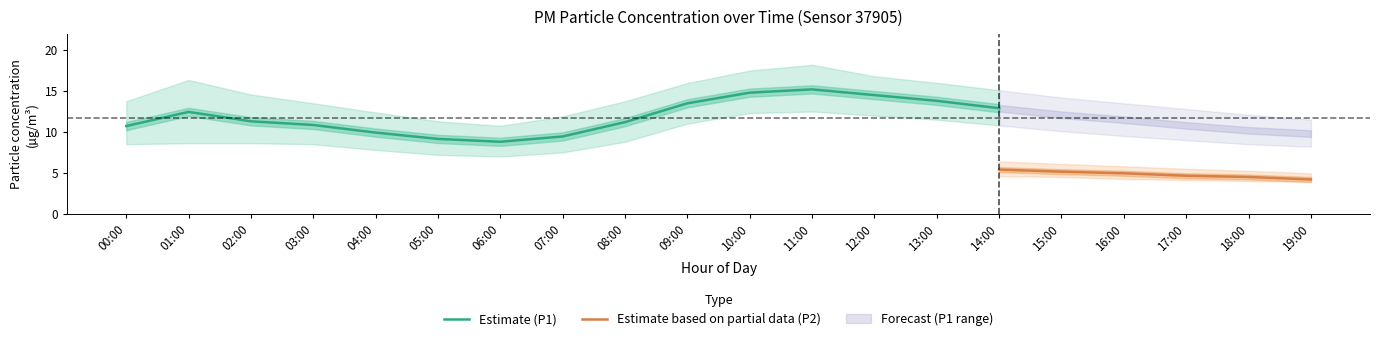

What is the label of the 12th point from the left?

11:00